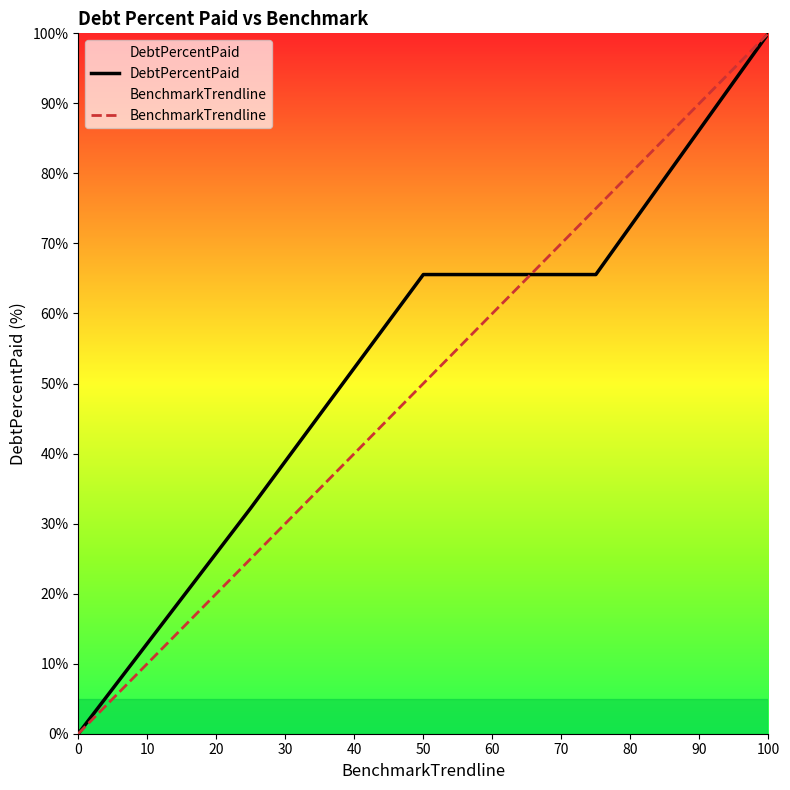

At which category does the chart reach its peak across all series?

100